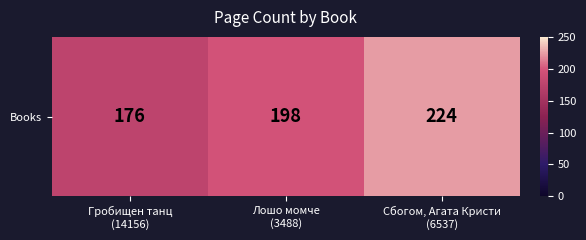

True or false: the data shows 224 at Сбогом, Агата Кристи
(6537).

True